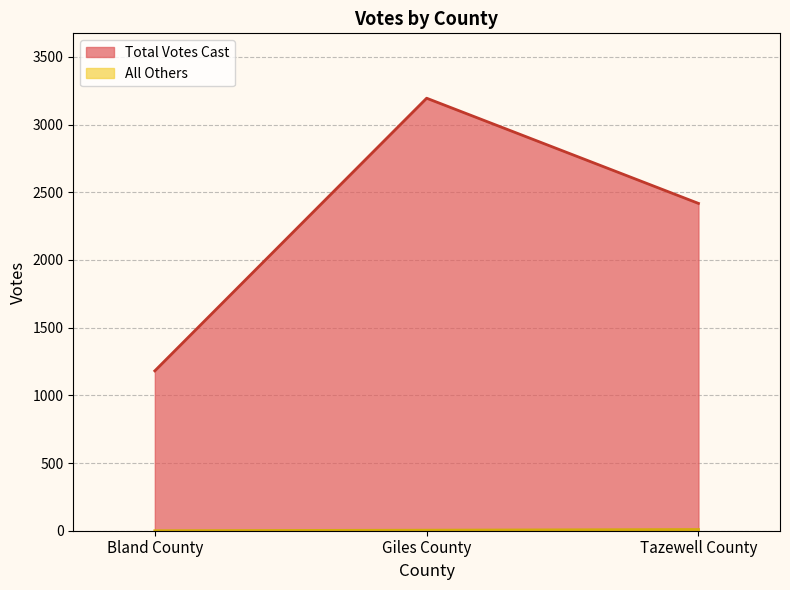

What is the label of the 3rd point from the left?

Tazewell County